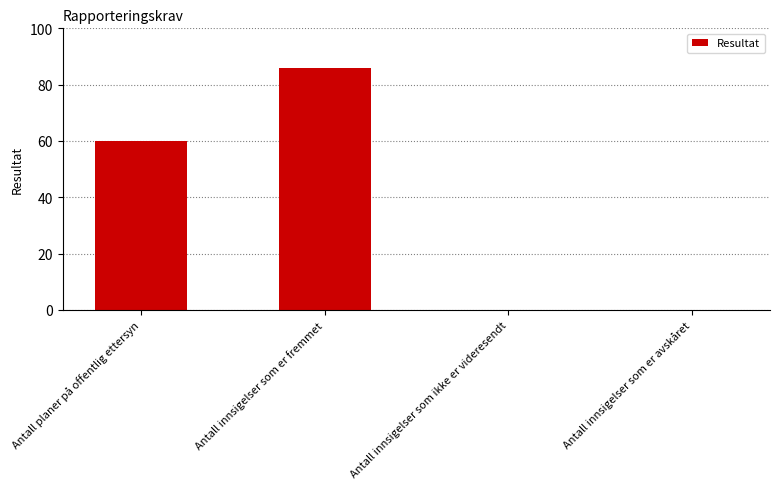

Is it true that the value at Antall planer på offentlig ettersyn is 60?

True